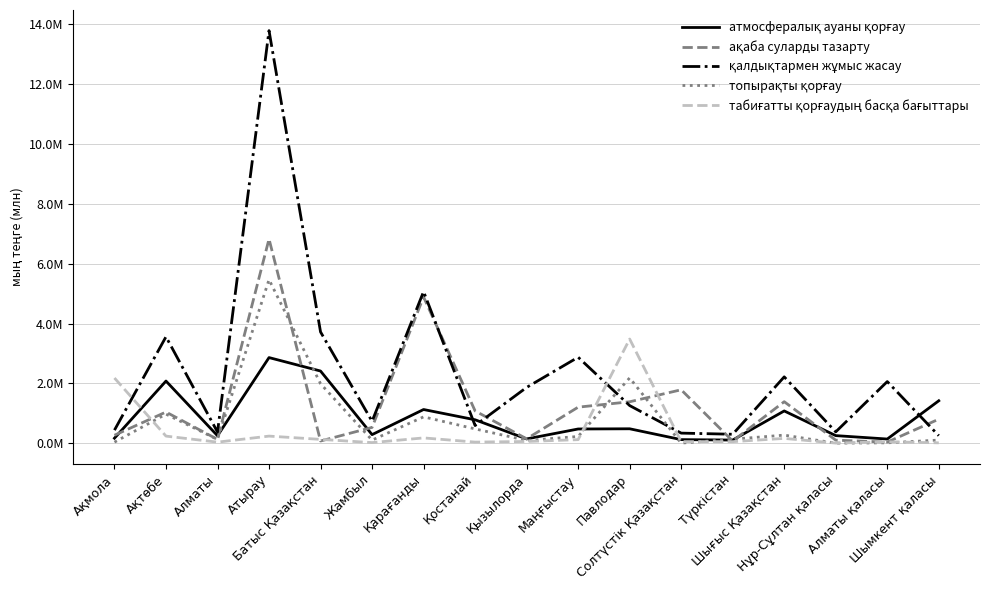

What is the sum of the табиғатты қорғаудың басқа бағыттары values at Алматы қаласы and Алматы?

89156